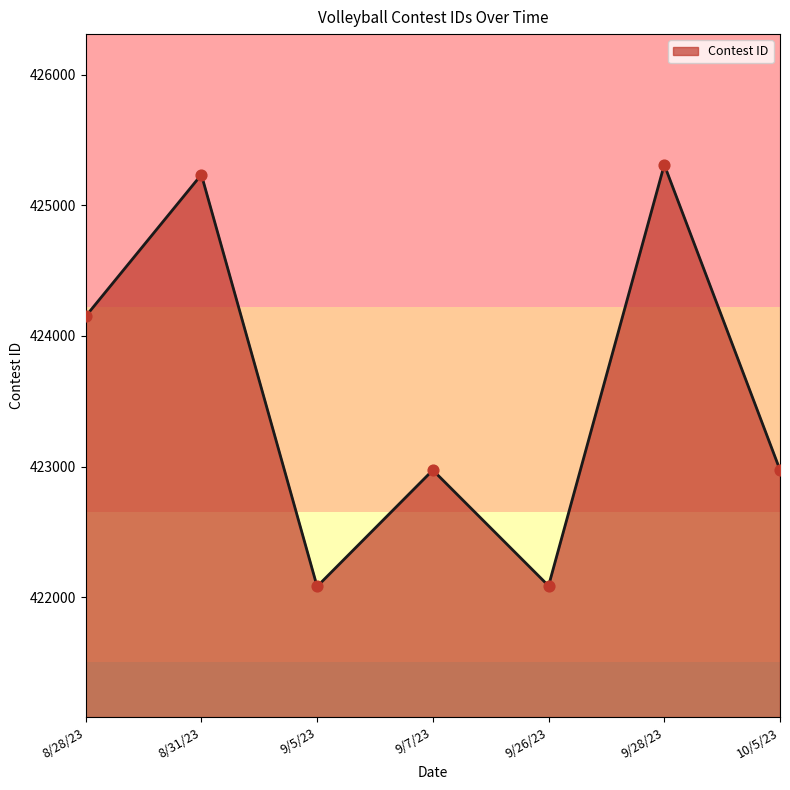

Which has a higher value, 9/7/23 or 9/5/23?

9/7/23